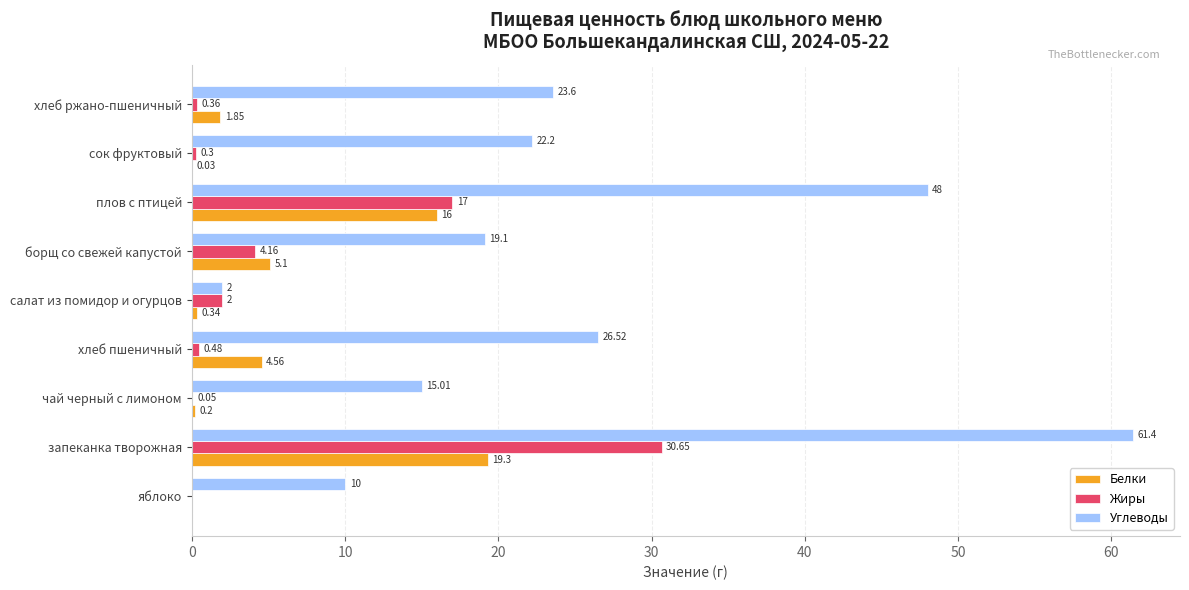

How many data points does each series have?

9